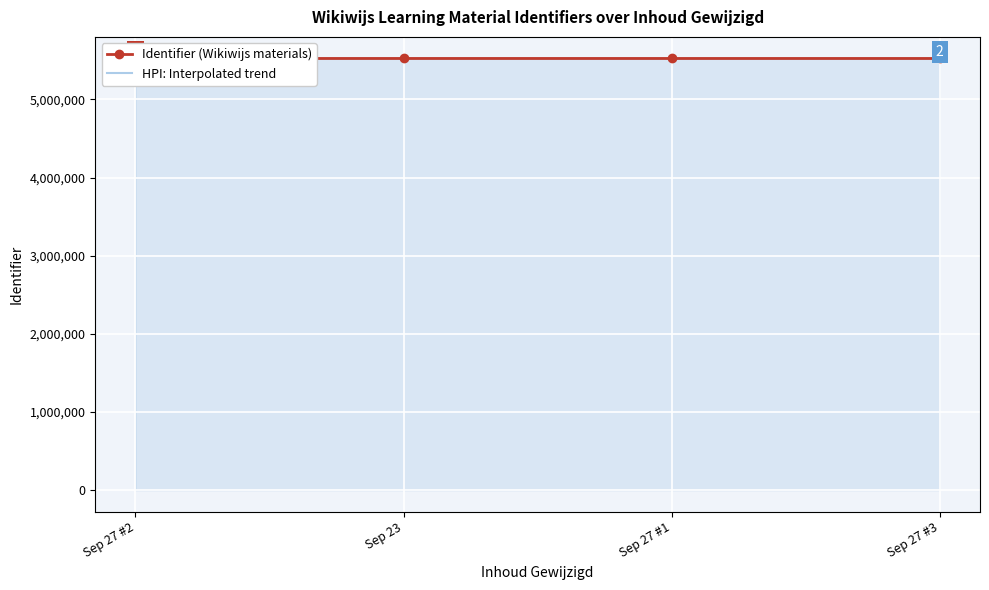

Is it true that the value at 2019-09-27 12:50:29 is 5523742?

True